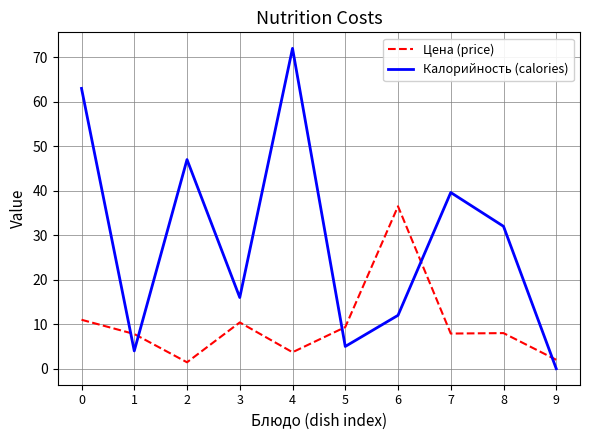

Is it true that Цена (price) equals 11.0 at 0?

True